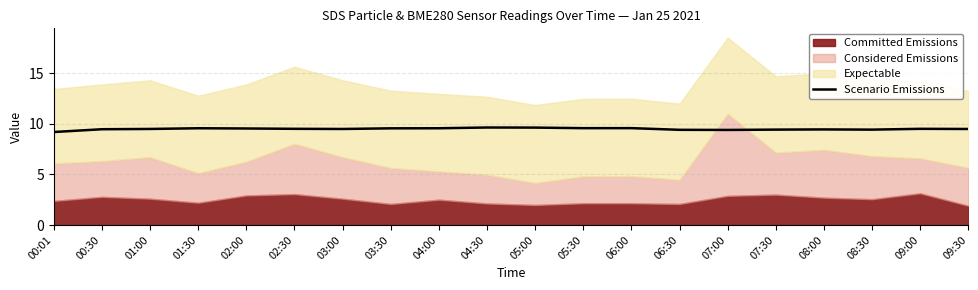

The value of Scenario Emissions at 00:01 is 9.2. True or false?

True